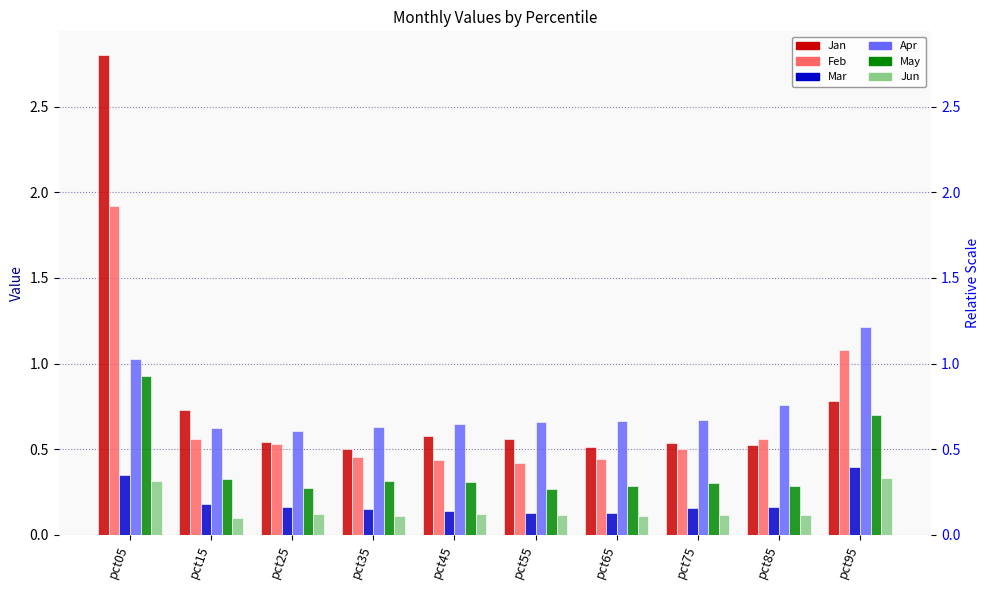

How many data points does each series have?

10